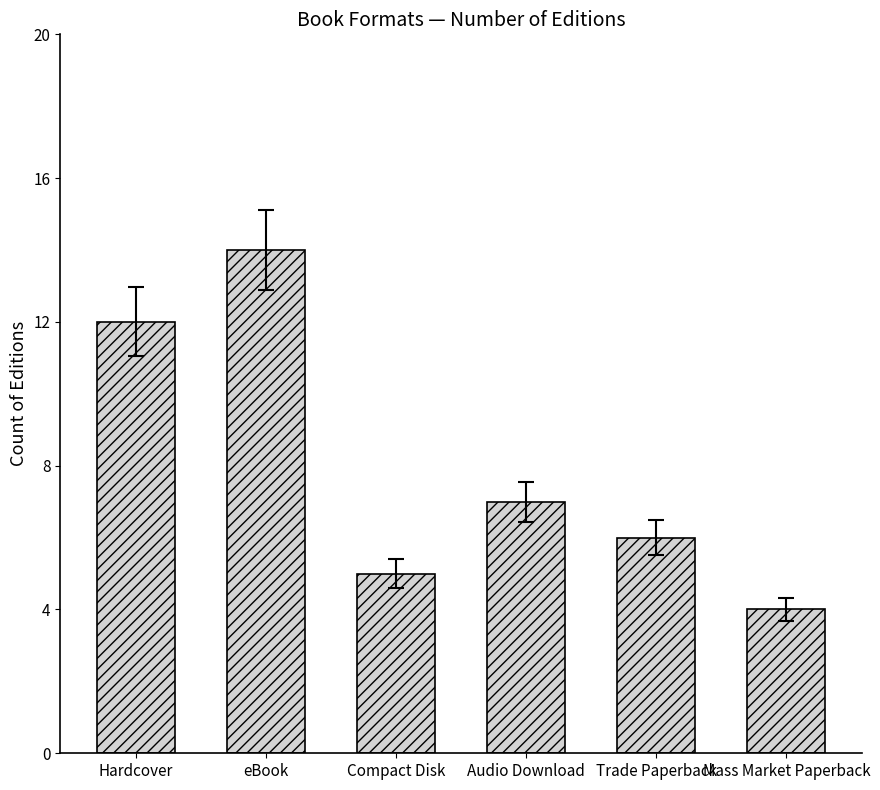

What is the smallest value displayed?

4